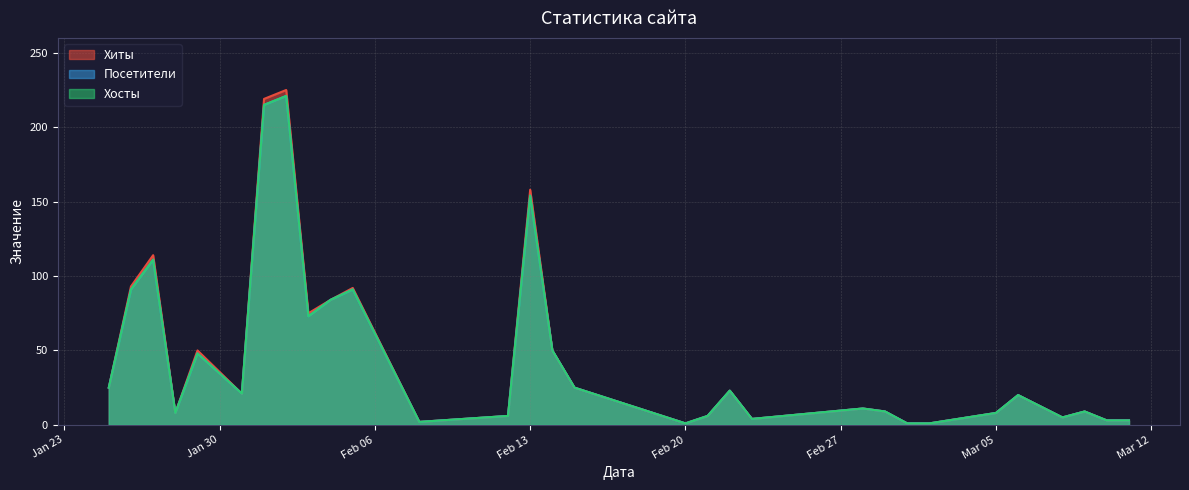

What is the value of the Посетители point at the 16th from the left?

50